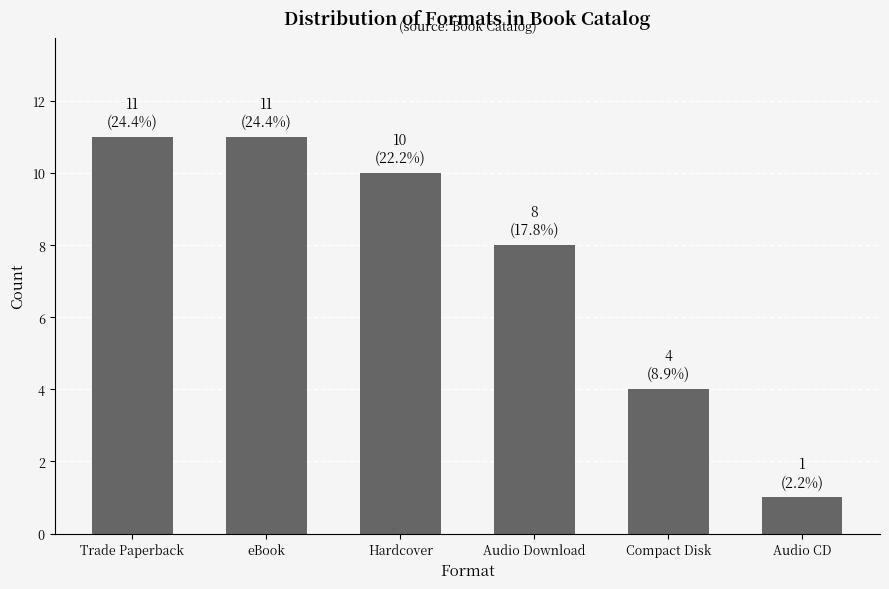

Does the chart contain any negative values?

No